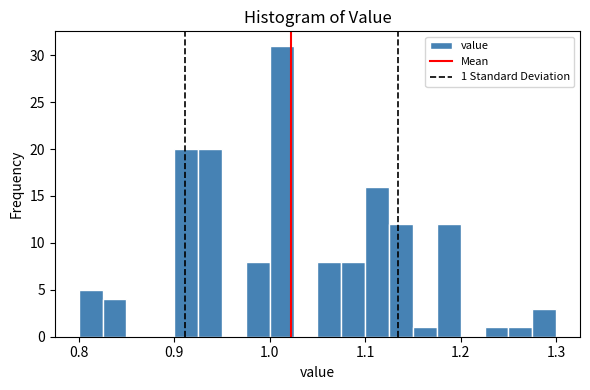

Read against the x-axis, roughly where is the centre of the tallest bar?

1.01